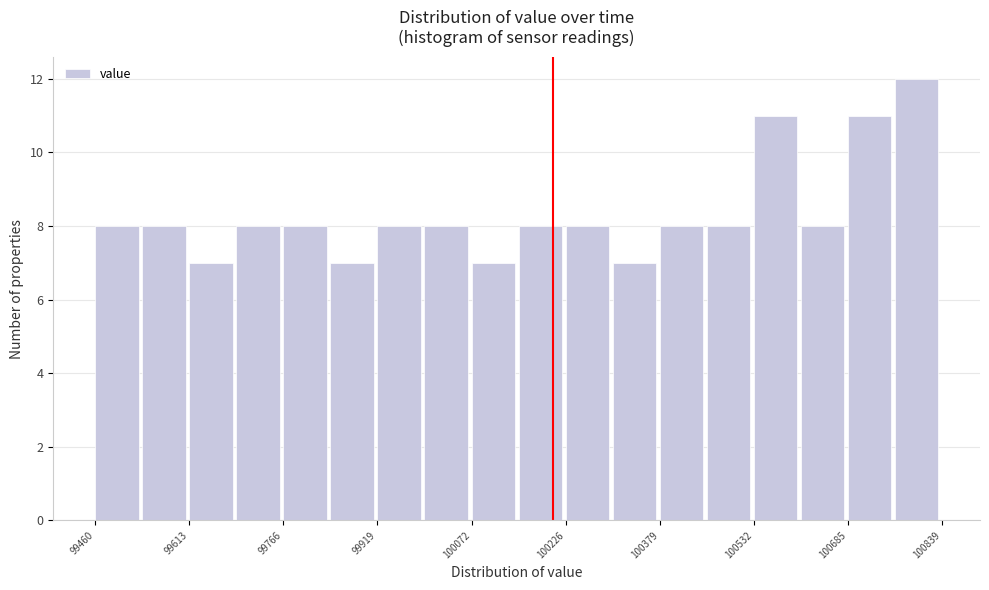

Read against the x-axis, roughly where is the centre of the tallest bar?

100800